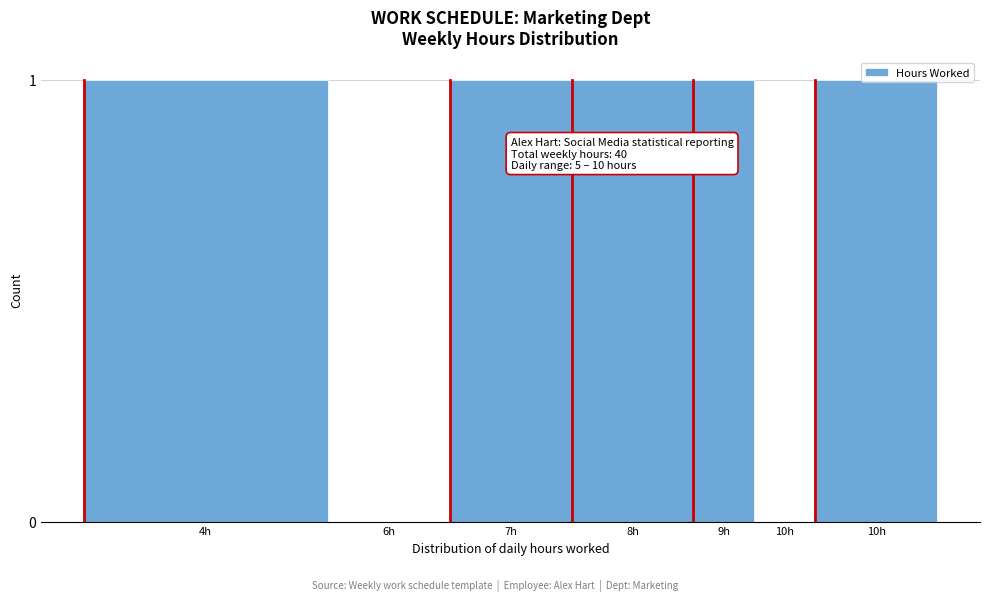

Count the number of categories in the chart.

7